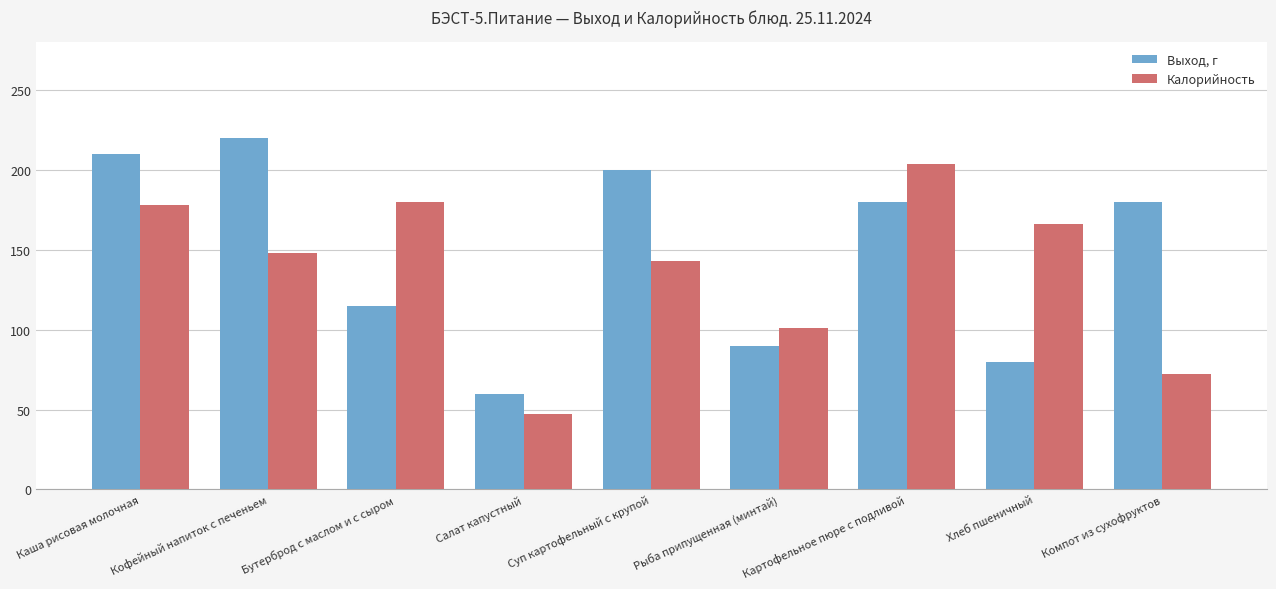

At how many categories does at least one series exceed 193?

4